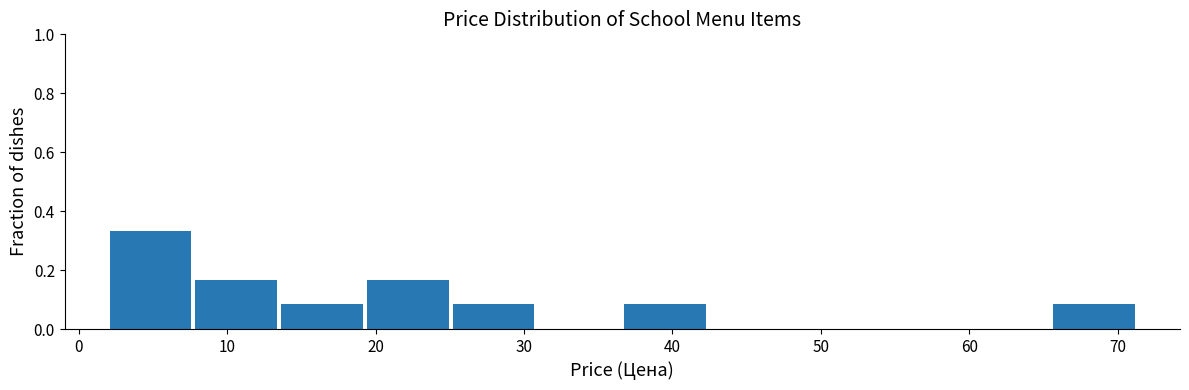

What is the height of the bar covering 37 to 42 on the x-axis? Neither the bar edges nor the heights are printed on the chart, so give them approximately, as read against the axes.

0.08